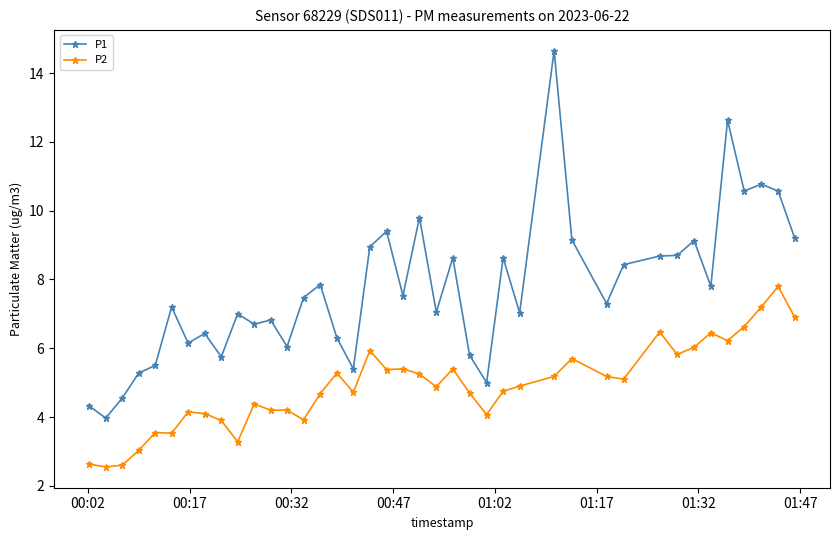

What is the minimum value for P1?

4.0